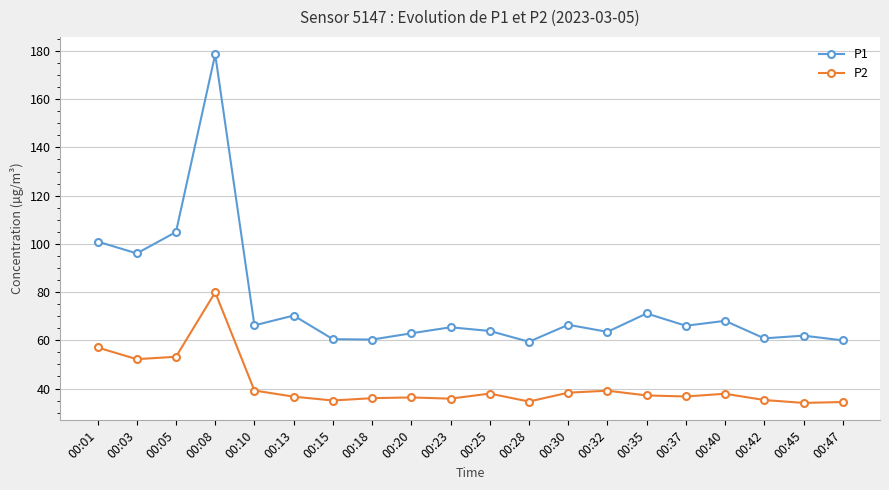

True or false: P2 and P1 cross at least once.

False